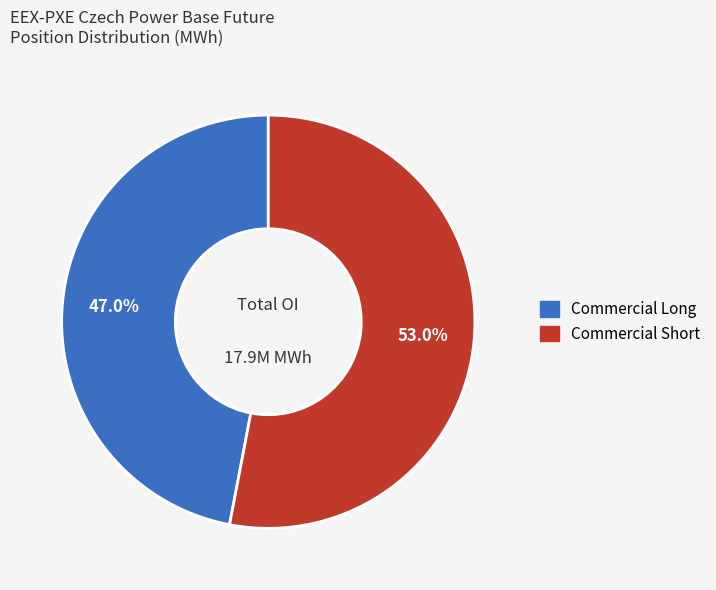

Does any single category account for the majority?

Yes